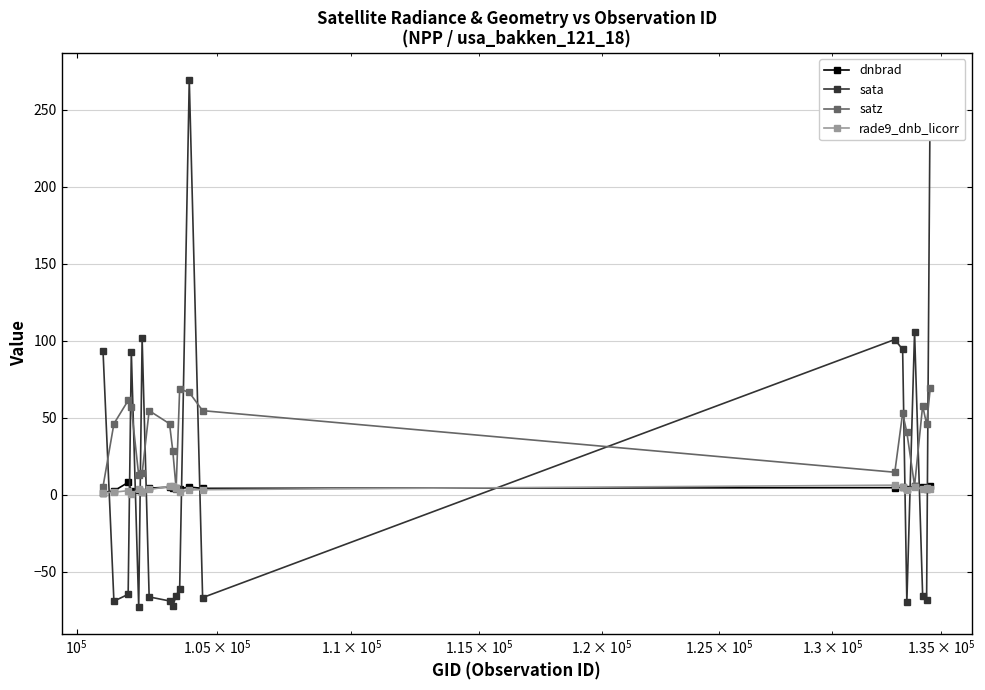

True or false: rade9_dnb_licorr and sata intersect in this chart.

True